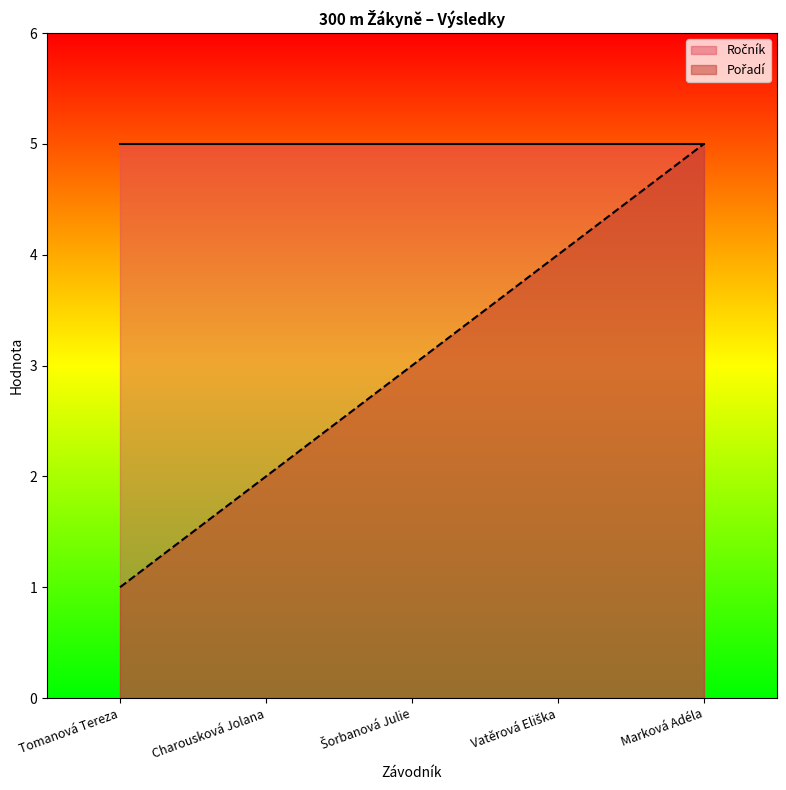

What is the difference between the maximum and minimum values?

4